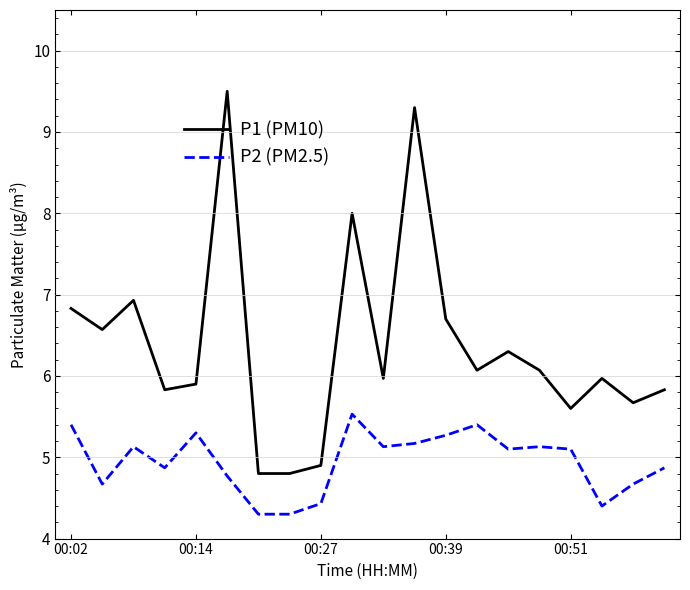

Which series has the largest range (max minus min)?

P1 (PM10)